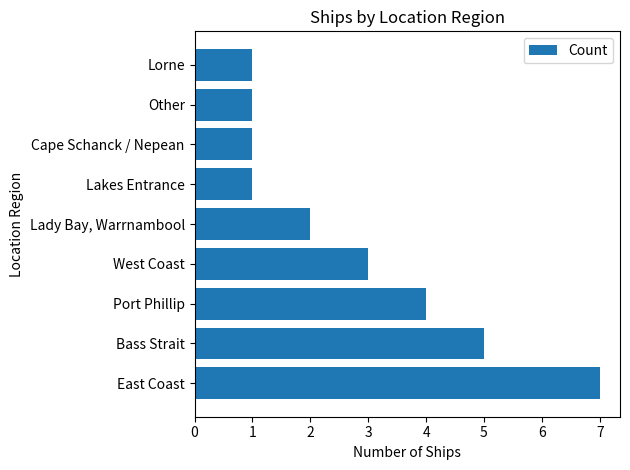

What is the difference between the maximum and second lowest values?

6